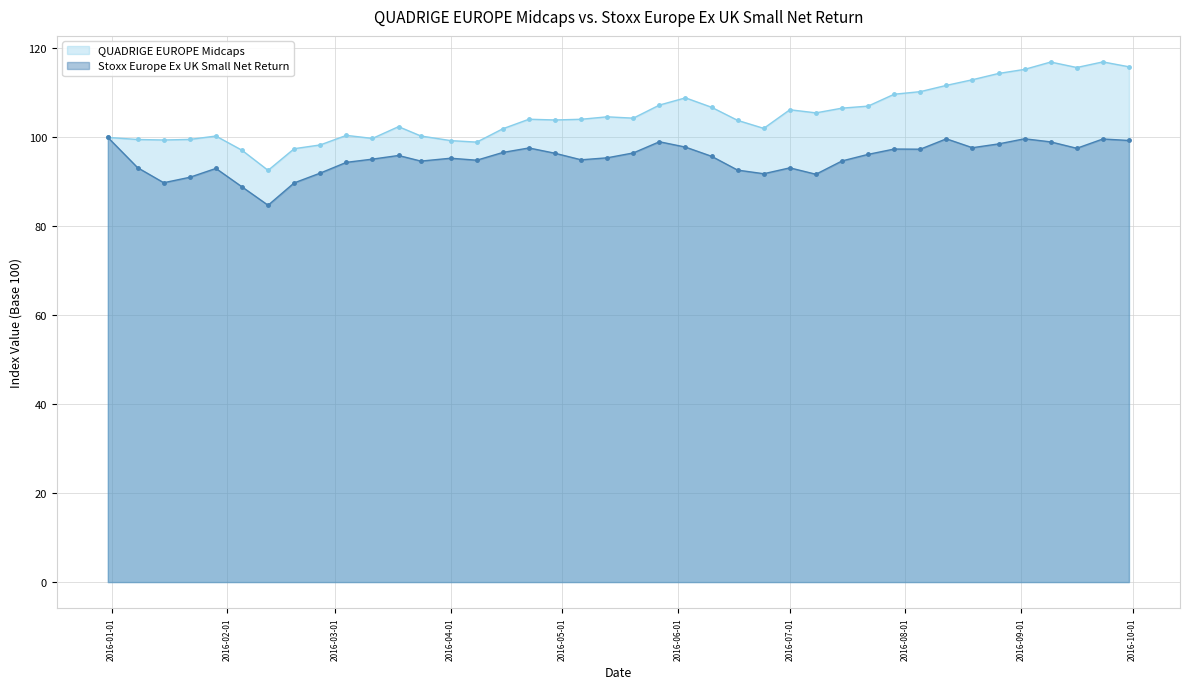

Is it true that QUADRIGE EUROPE Midcaps equals 68.2 at 2016-02-26?

False